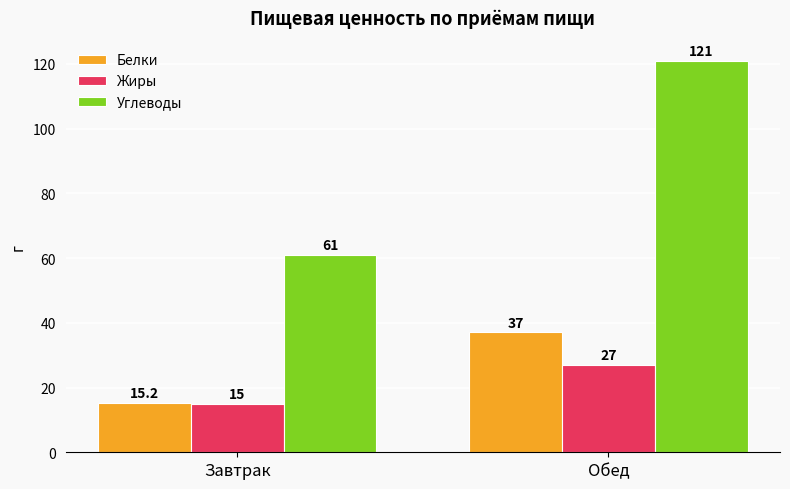

What are all the series names shown in the legend?

Белки, Жиры, Углеводы